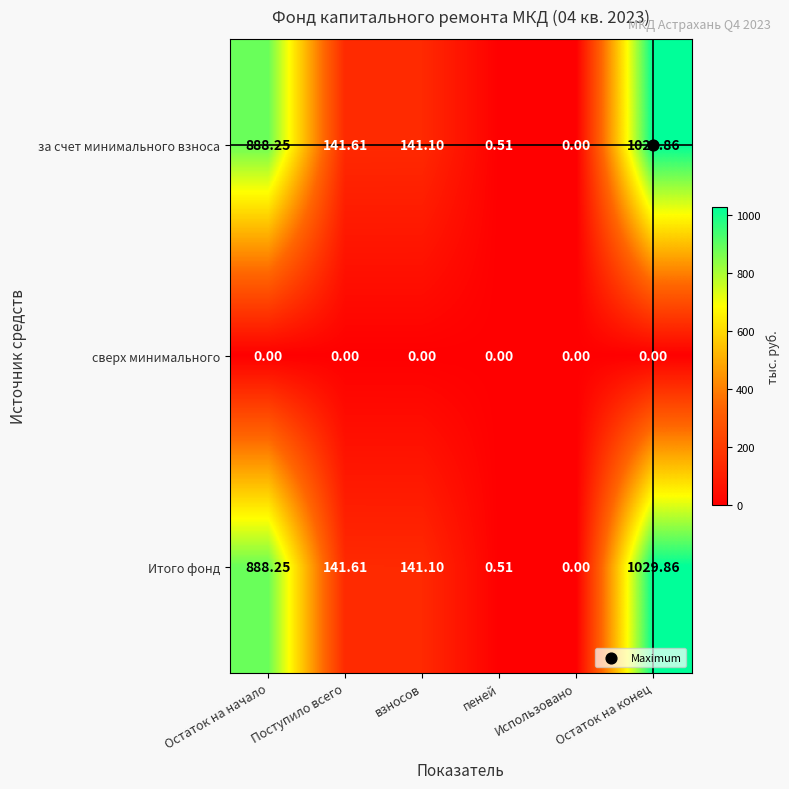

At which category is the sum across all series the highest?

Остаток на конец